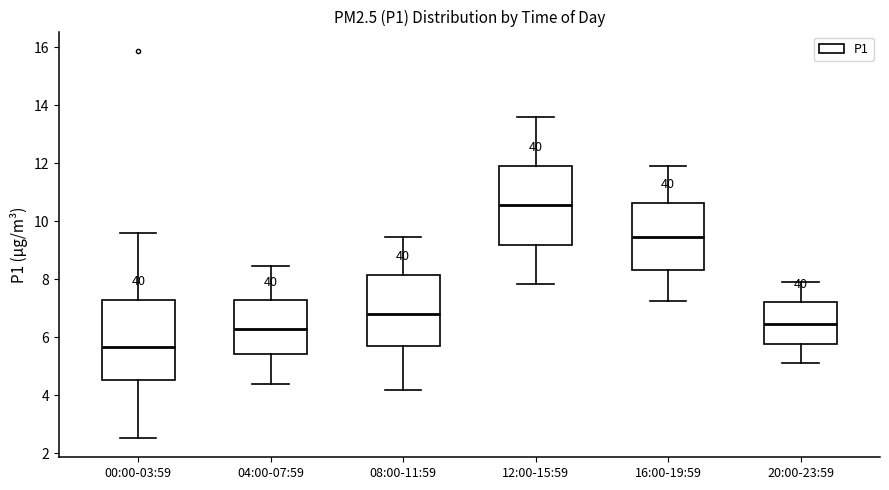

Reading left to right, transcribe this box plot: for each box, give where its median line is, the range the box spans, and where its two whiskers end, as read against the y-axis. The values are not printed on the chart, so give them approximately, as read against the axis.

00:00-03:59: median 5.6, box 4.6 to 7.2, whiskers 2.6 to 9.6
04:00-07:59: median 6.2, box 5.4 to 7.2, whiskers 4.4 to 8.4
08:00-11:59: median 6.8, box 5.8 to 8.2, whiskers 4.2 to 9.4
12:00-15:59: median 10.6, box 9.2 to 12.0, whiskers 7.8 to 13.6
16:00-19:59: median 9.4, box 8.4 to 10.6, whiskers 7.2 to 12.0
20:00-23:59: median 6.4, box 5.8 to 7.2, whiskers 5.2 to 8.0